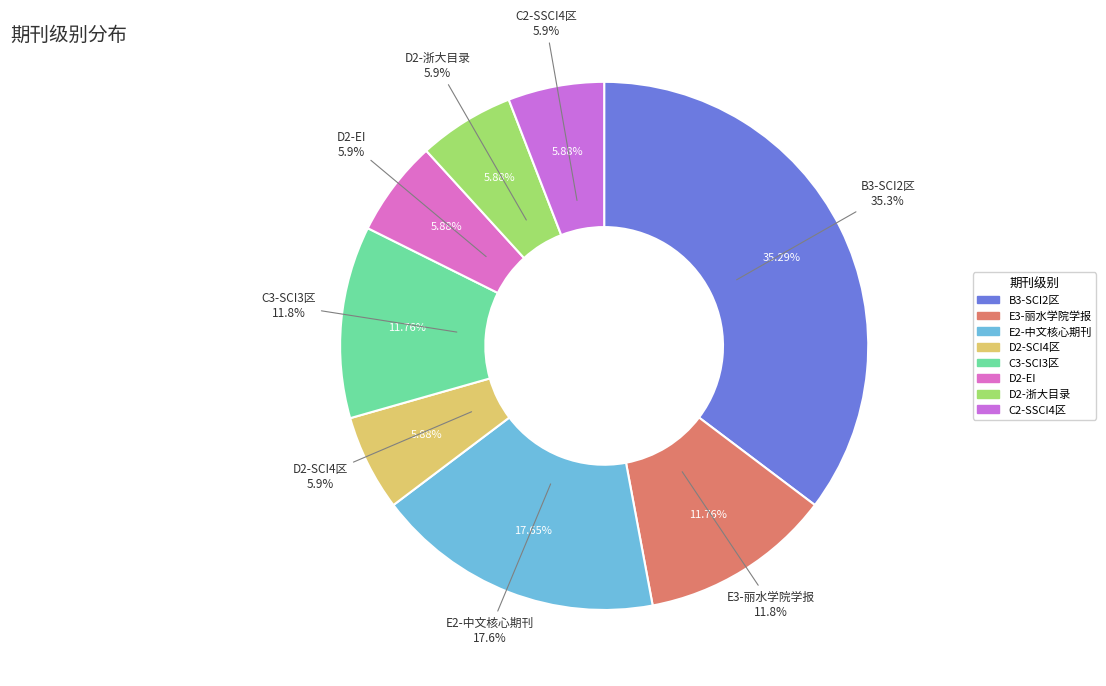

Do C3-SCI3区收录期刊 and D2-EI收录期刊 together represent more than half of the pie?

No